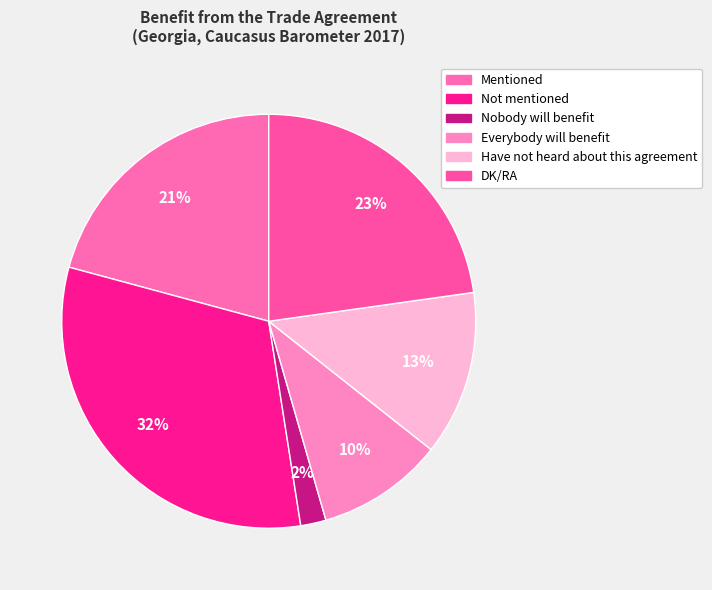

Which category has the smallest portion of the pie?

Nobody will benefit